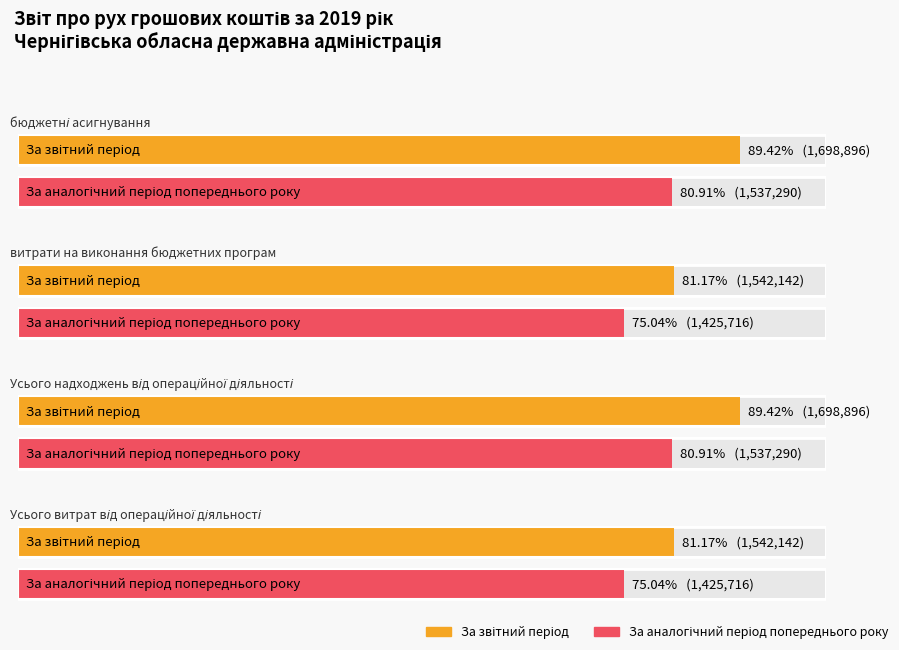

How many За аналогічний період попереднього року values are between 1425716 and 1537290?

4